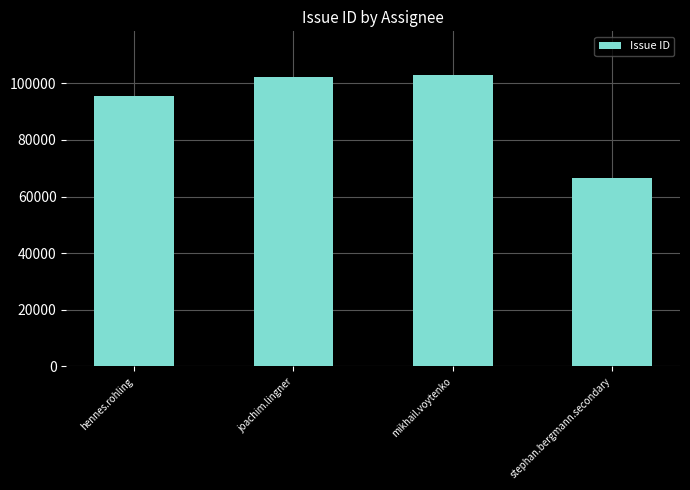

How many data points are less than 102281?

2